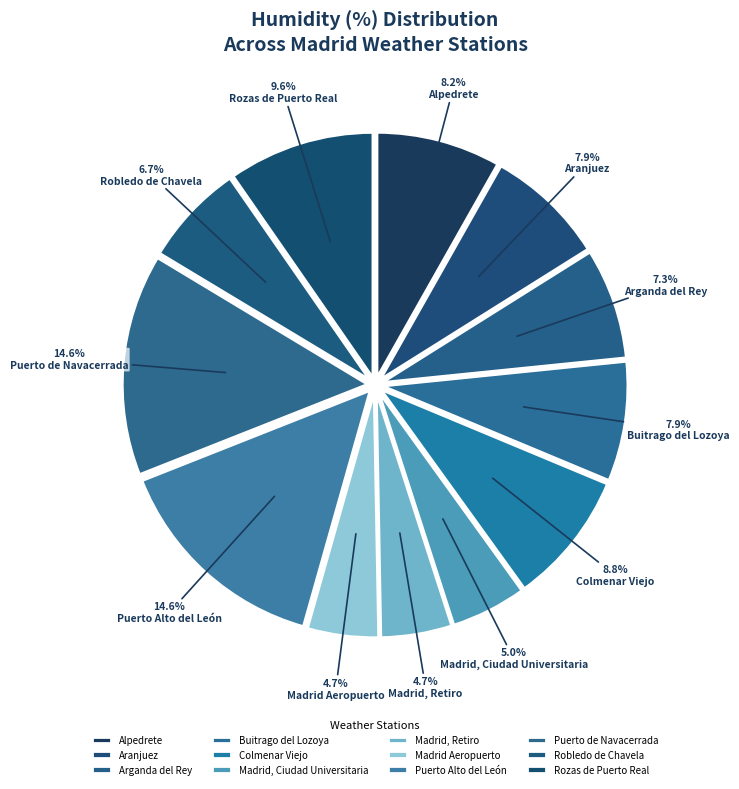

Combined, do Madrid Aeropuerto and Madrid, Retiro account for over 50%?

No